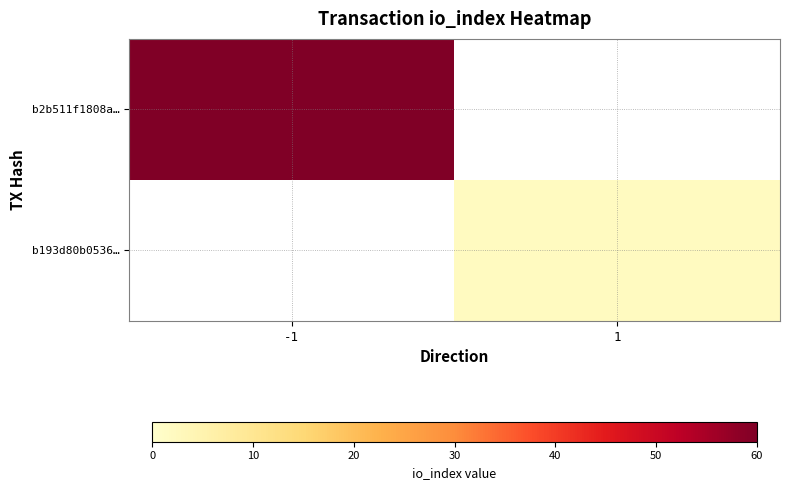

How many series are shown in this chart?

2